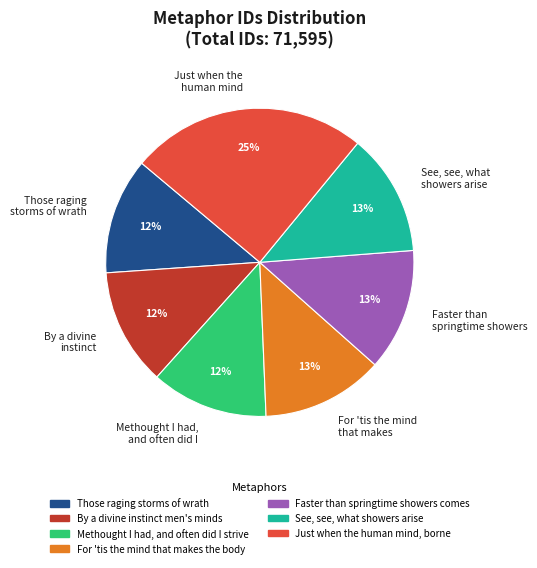

To the nearest percent, what percentage of the pie is For 'tis the mind that makes?

13%